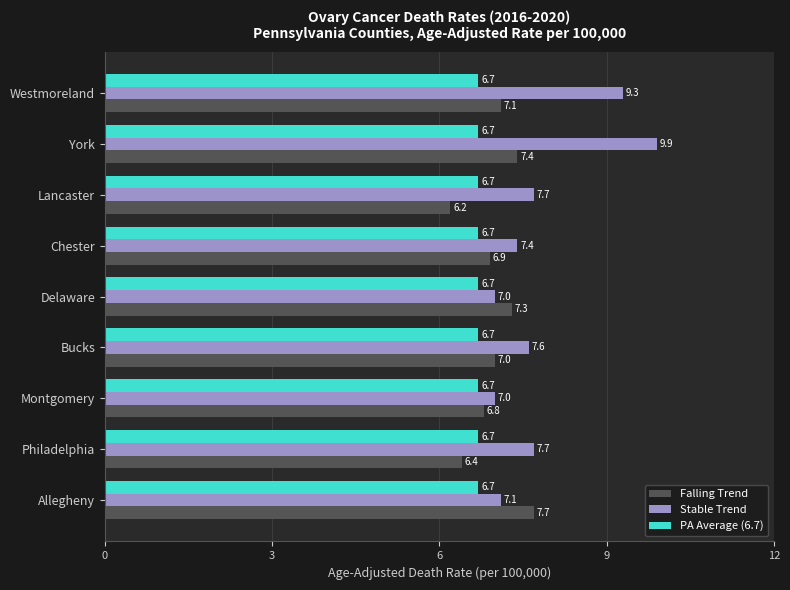

At which category is the sum across all series the highest?

York